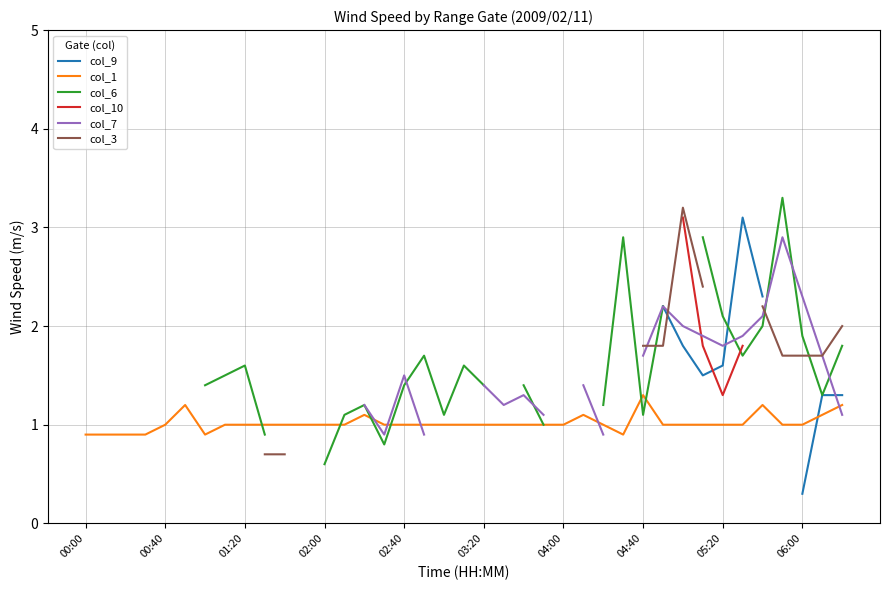

The value of col_1 at 34 is 1.2. True or false?

True